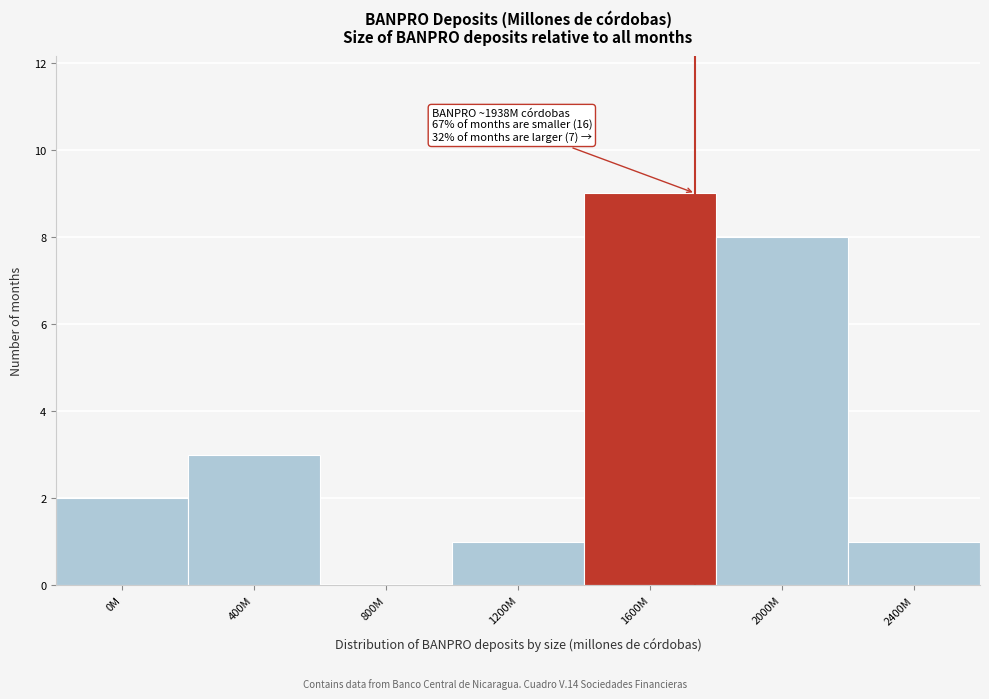

Reading right to left, list all the values displayed in this chart.

2400M=1	2000M=8	1600M=9	1200M=1	800M=0	400M=3	0M=2